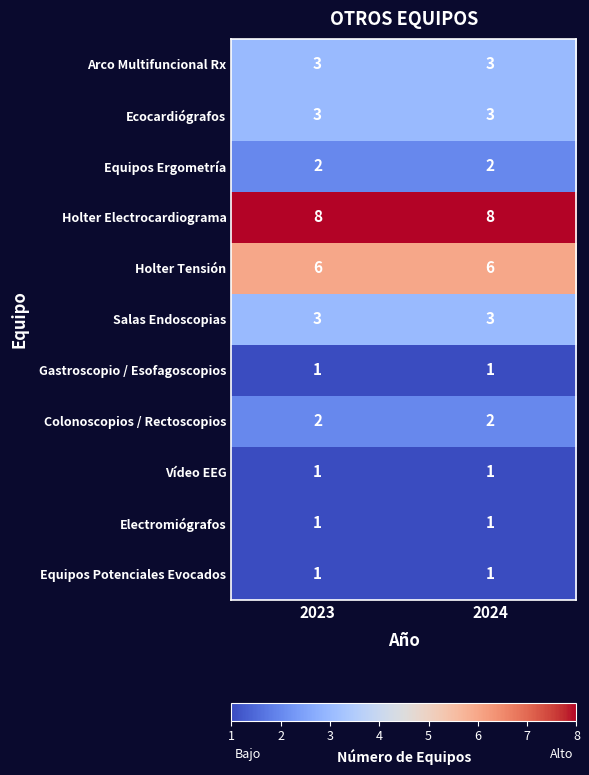

Reading left to right, transcribe all the data shown in this chart.

Arco Multifuncional Rx: 2023=3	2024=3
Ecocardiógrafos: 2023=3	2024=3
Equipos Ergometría: 2023=2	2024=2
Holter Electrocardiograma: 2023=8	2024=8
Holter Tensión: 2023=6	2024=6
Salas Endoscopias: 2023=3	2024=3
Gastroscopio / Esofagoscopios: 2023=1	2024=1
Colonoscopios / Rectoscopios: 2023=2	2024=2
Vídeo EEG: 2023=1	2024=1
Electromiógrafos: 2023=1	2024=1
Equipos Potenciales Evocados: 2023=1	2024=1